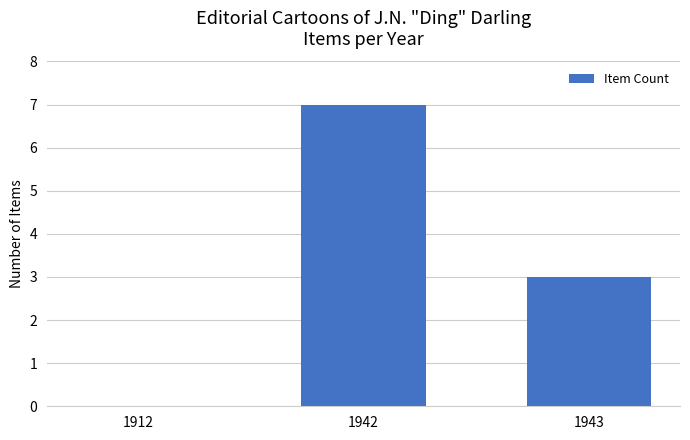

Is it true that the value at 1942 is 7?

True